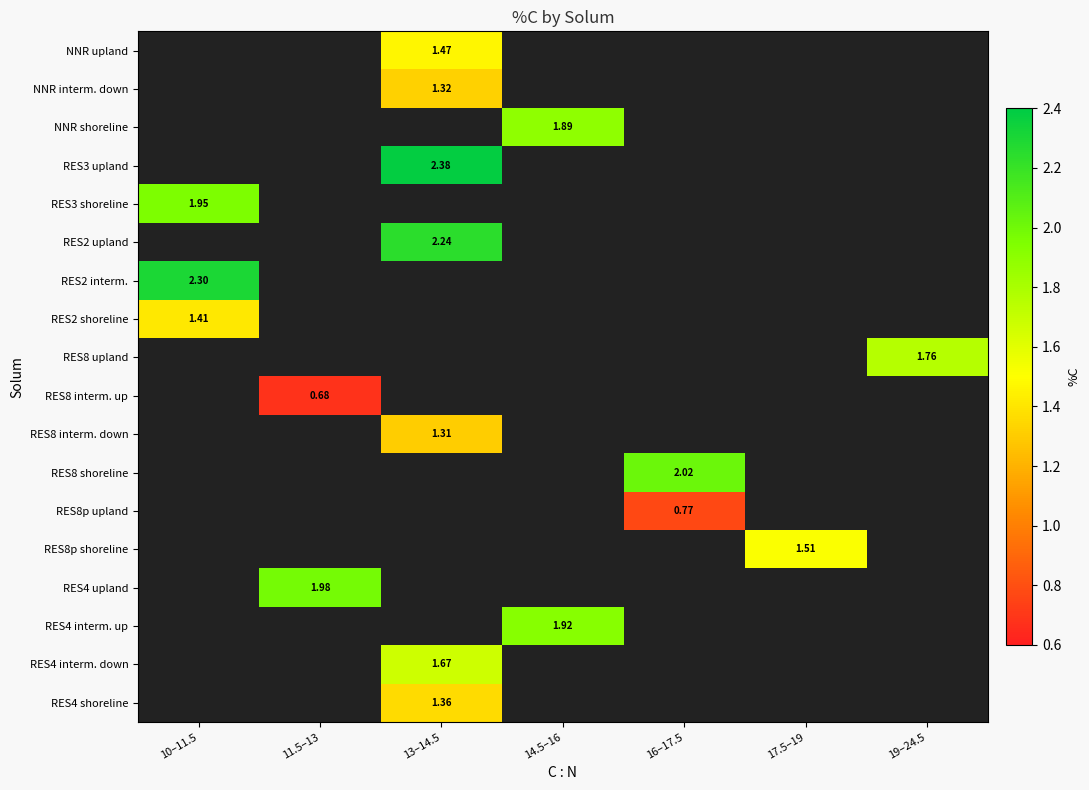

Which has a higher value, 11.5–13 or 10–11.5?

10–11.5